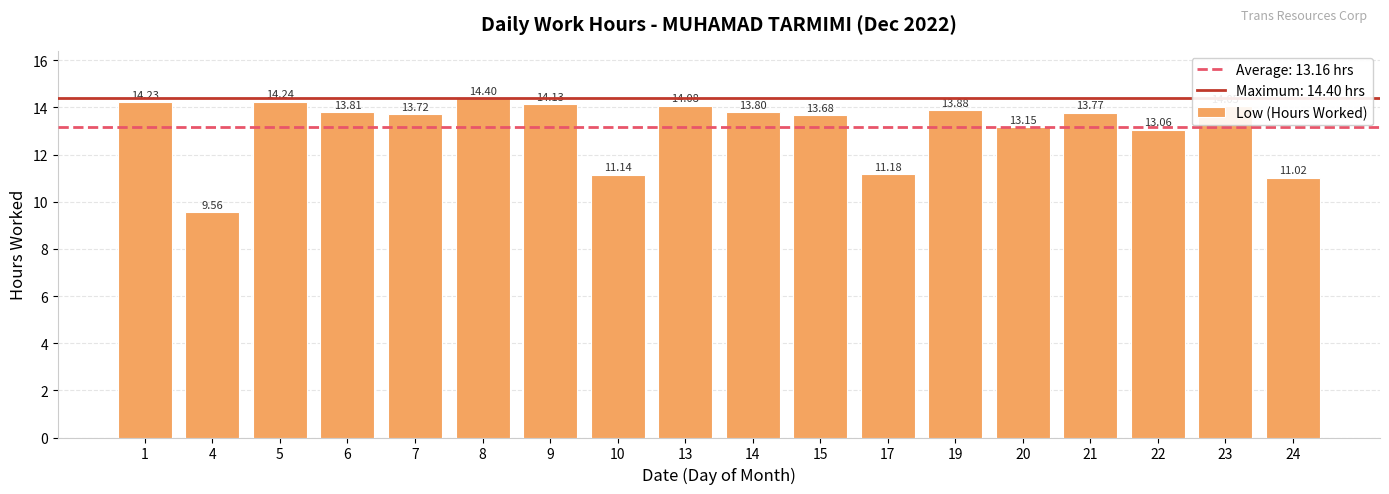

The chart shows a value of 2.2 at 10. True or false?

False